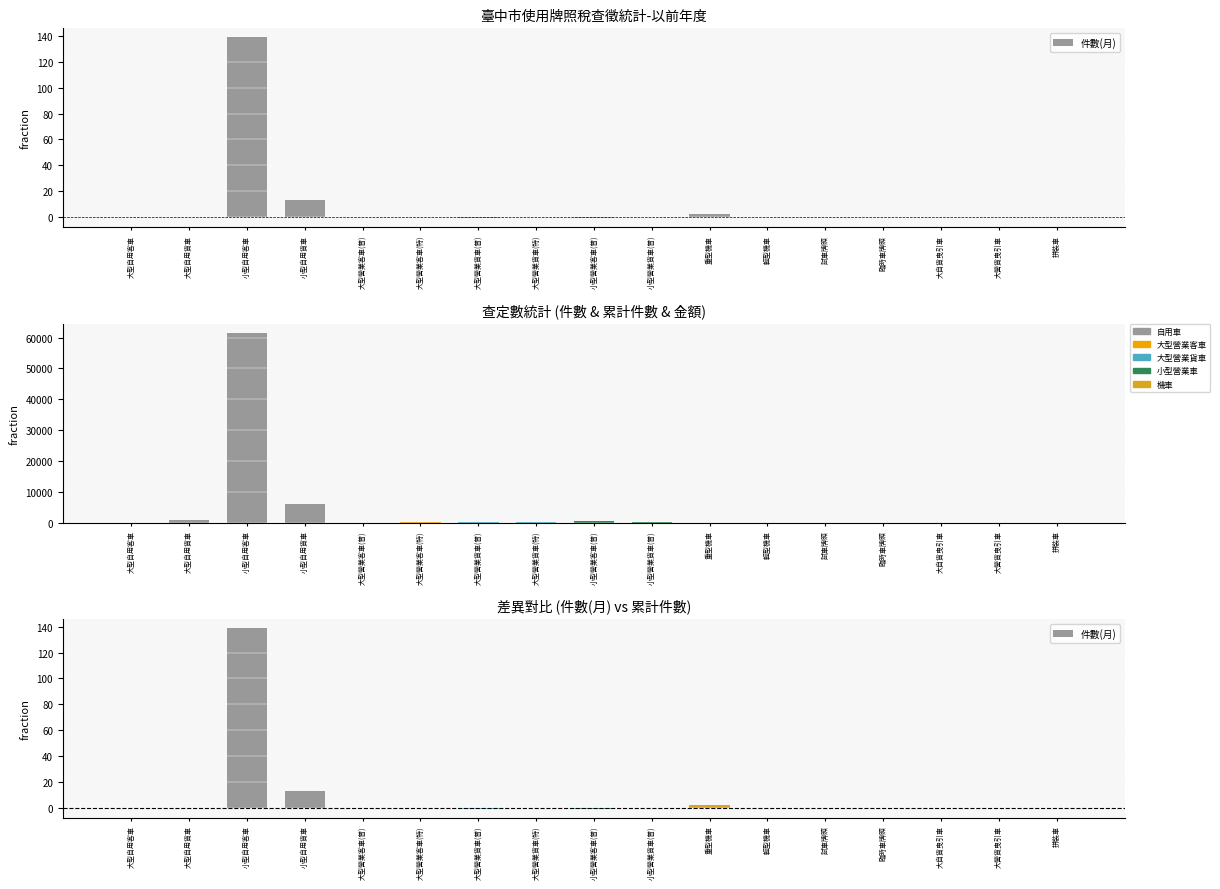

What position from the left is 小型營業客車(普)?

9